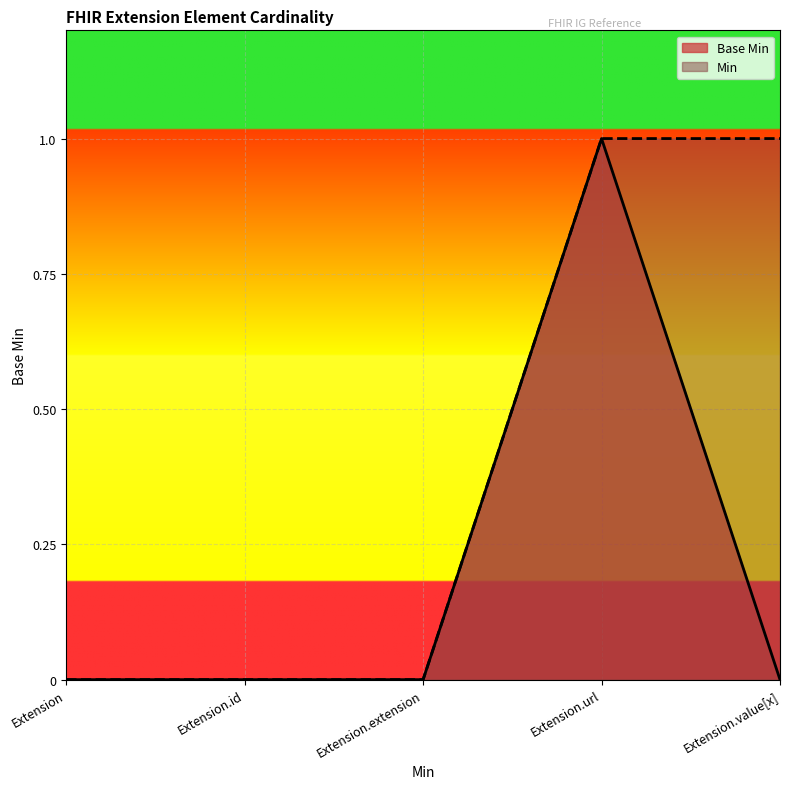

List the labels in order of value, largest first.

Extension.url, Extension, Extension.id, Extension.extension, Extension.value[x]